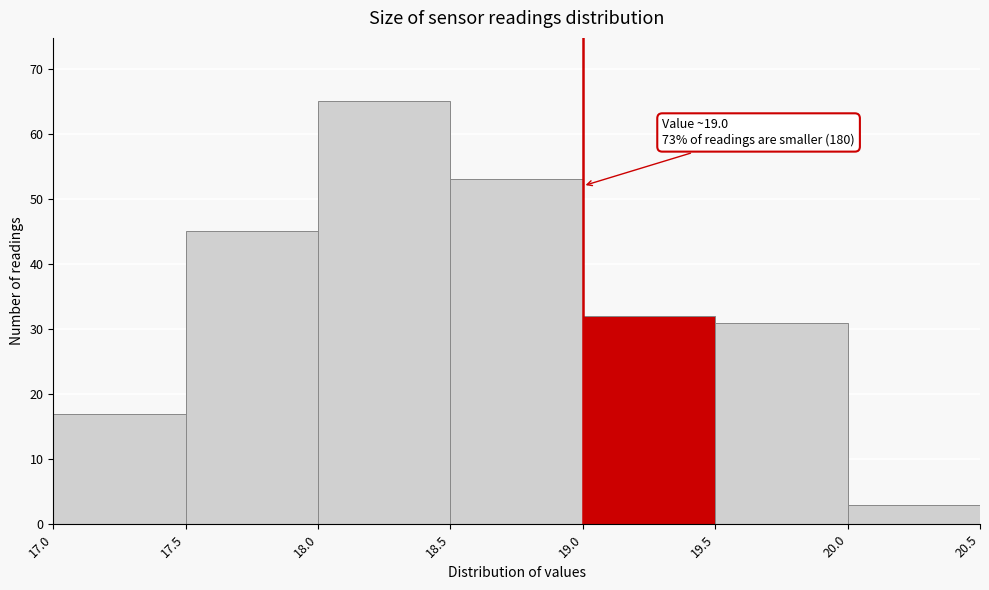

Which range on the x-axis has the tallest bar?

18.0 to 18.5